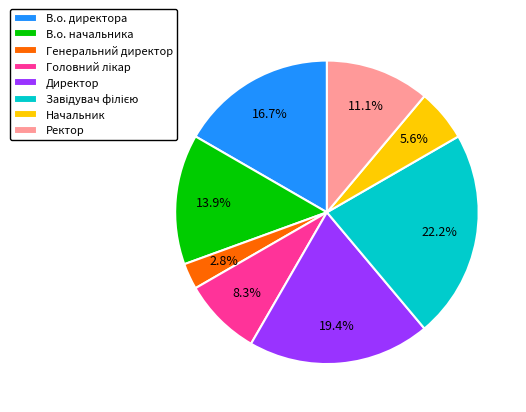

What percentage is the Ректор slice, to the nearest percent?

11%